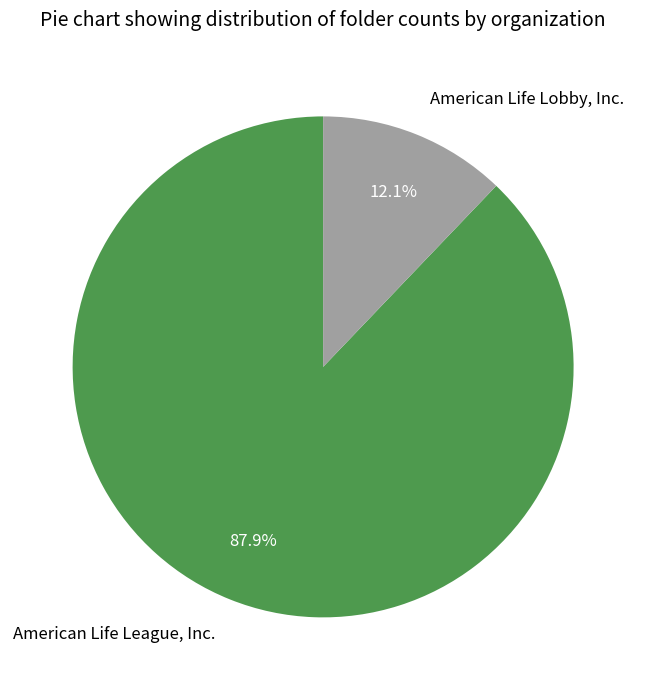

What is the majority slice?

American Life League, Inc.